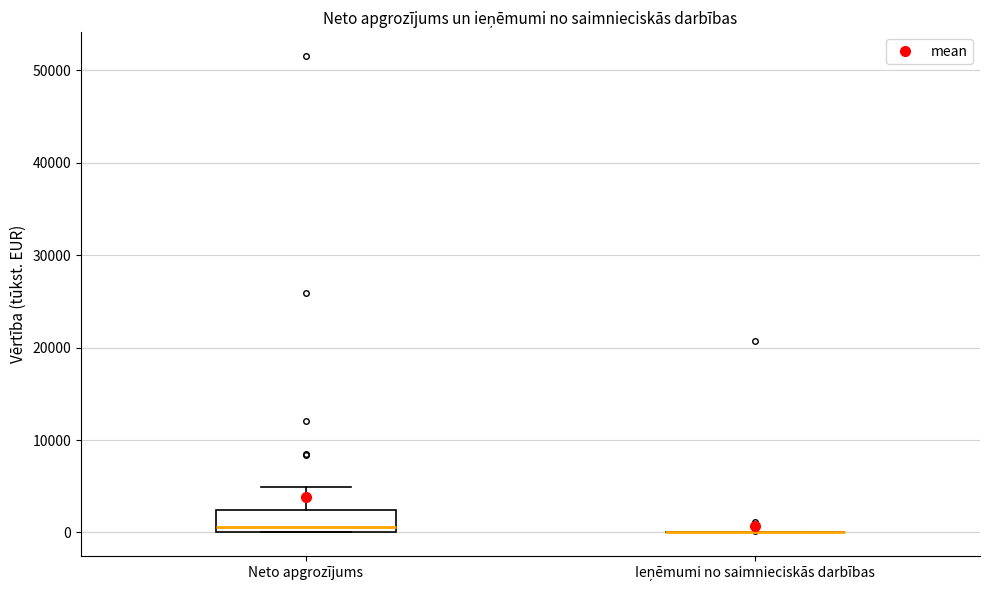

Which box is the tallest, from its lower edge to its upper edge?

Neto apgrozījums